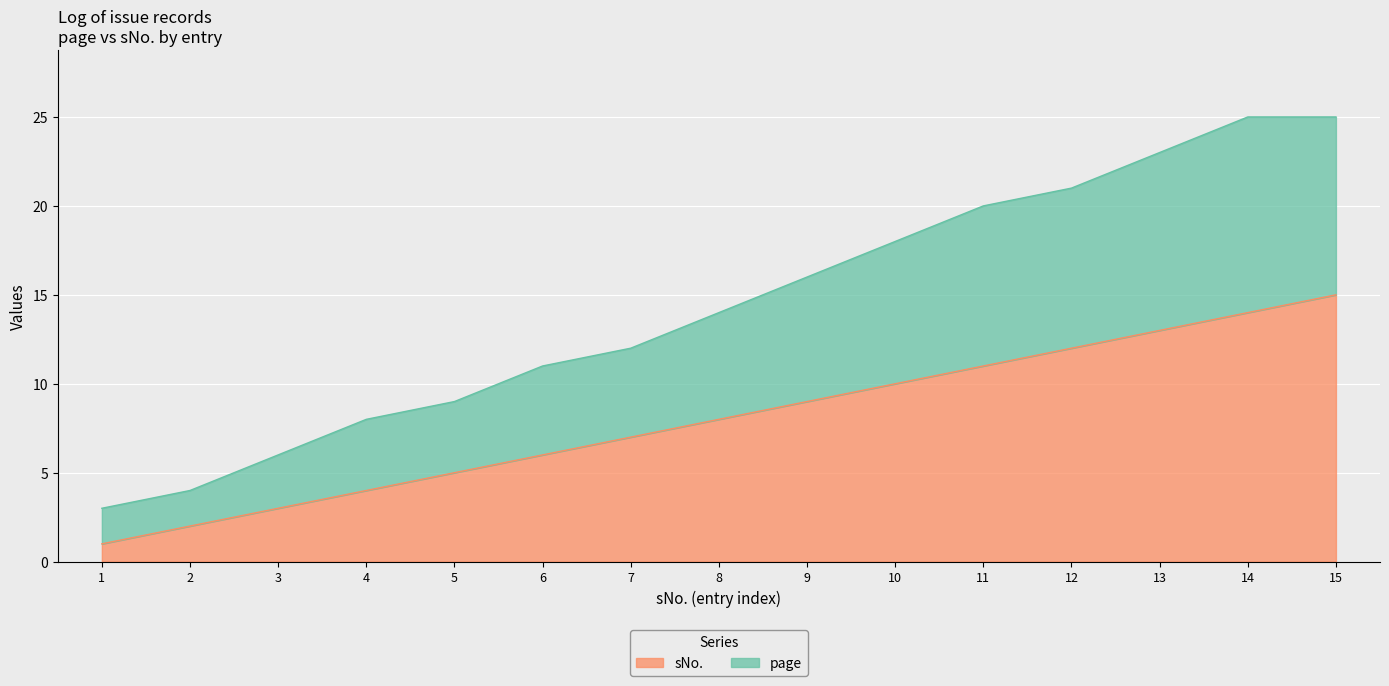

True or false: page and sNo. cross at least once.

False